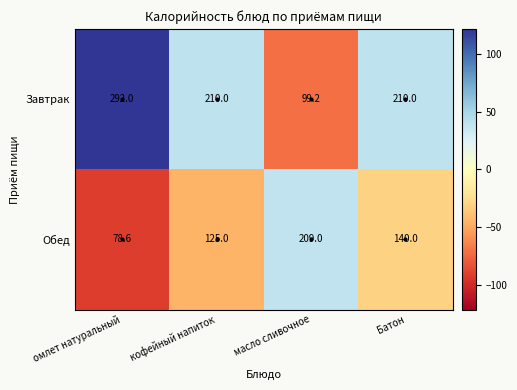

Which series has the largest range (max minus min)?

Завтрак